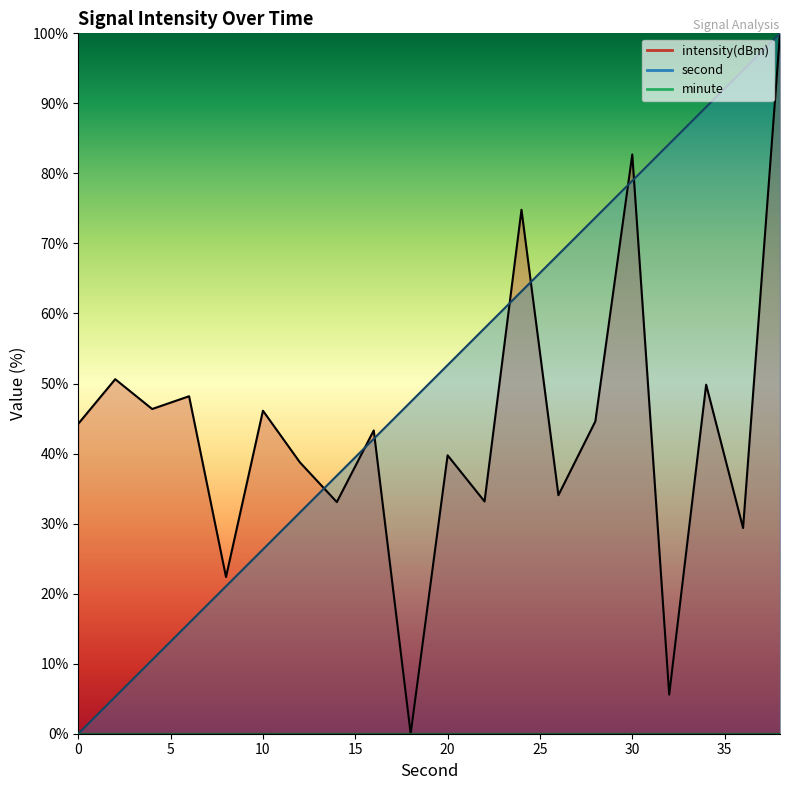

At 2, list the series in order from largest to smallest.

intensity(dBm), second